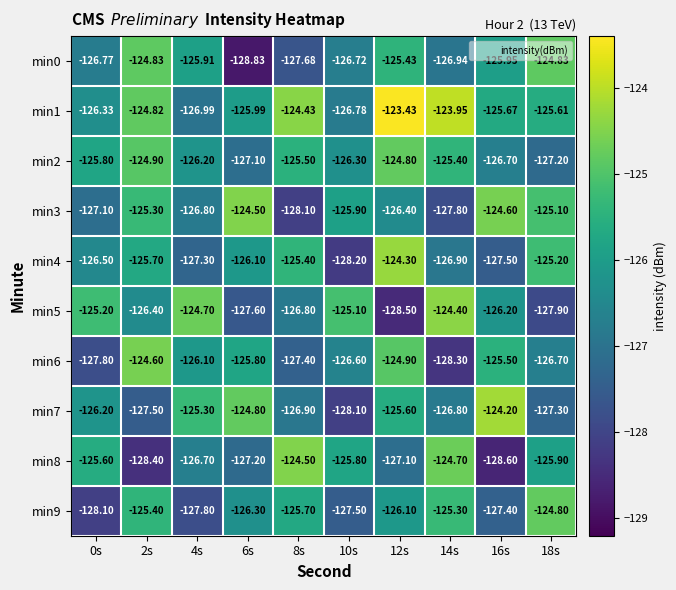

Is the value of min1 at 14s greater than the value of min8 at 12s?

Yes